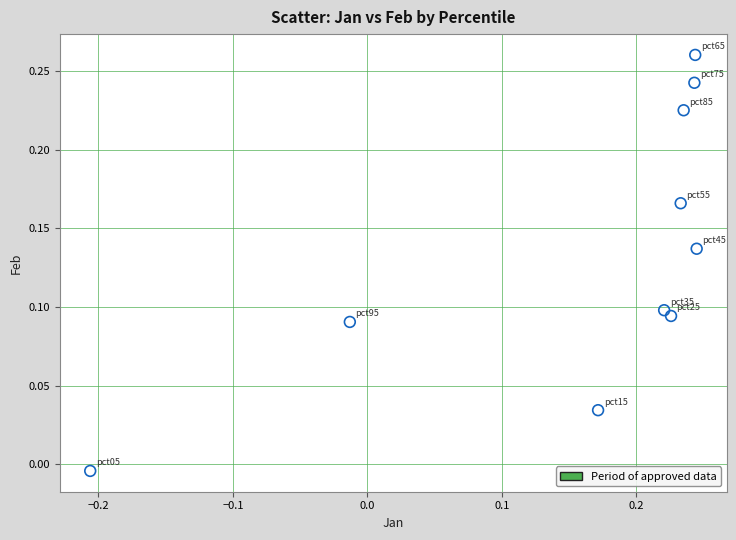

What is the range of X values (max minus min)?

0.5